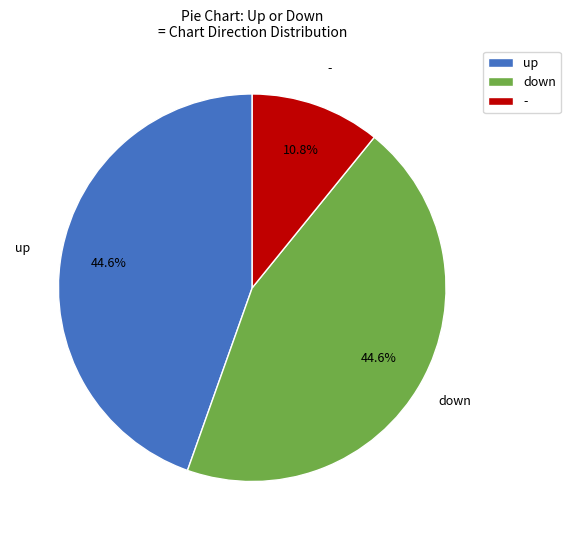

Which has a higher value, up or -?

up